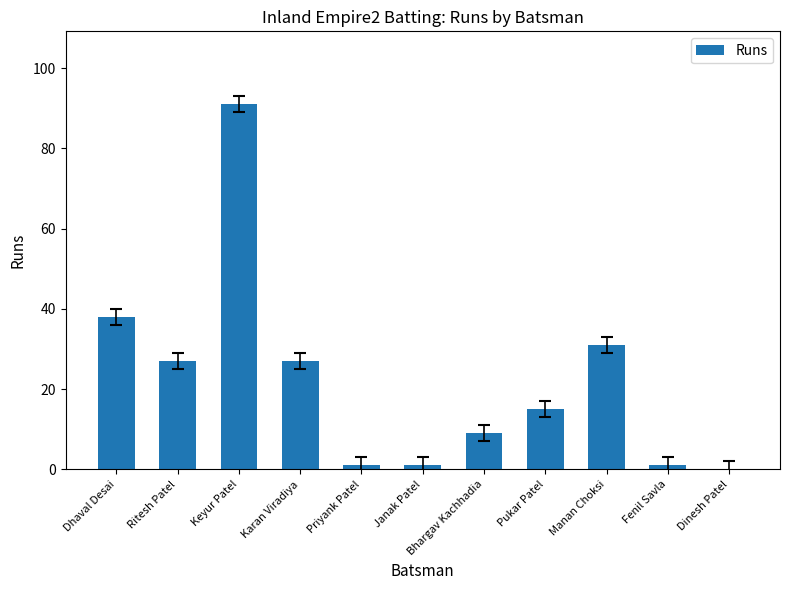

At which label is the value closest to 45?

Dhaval Desai